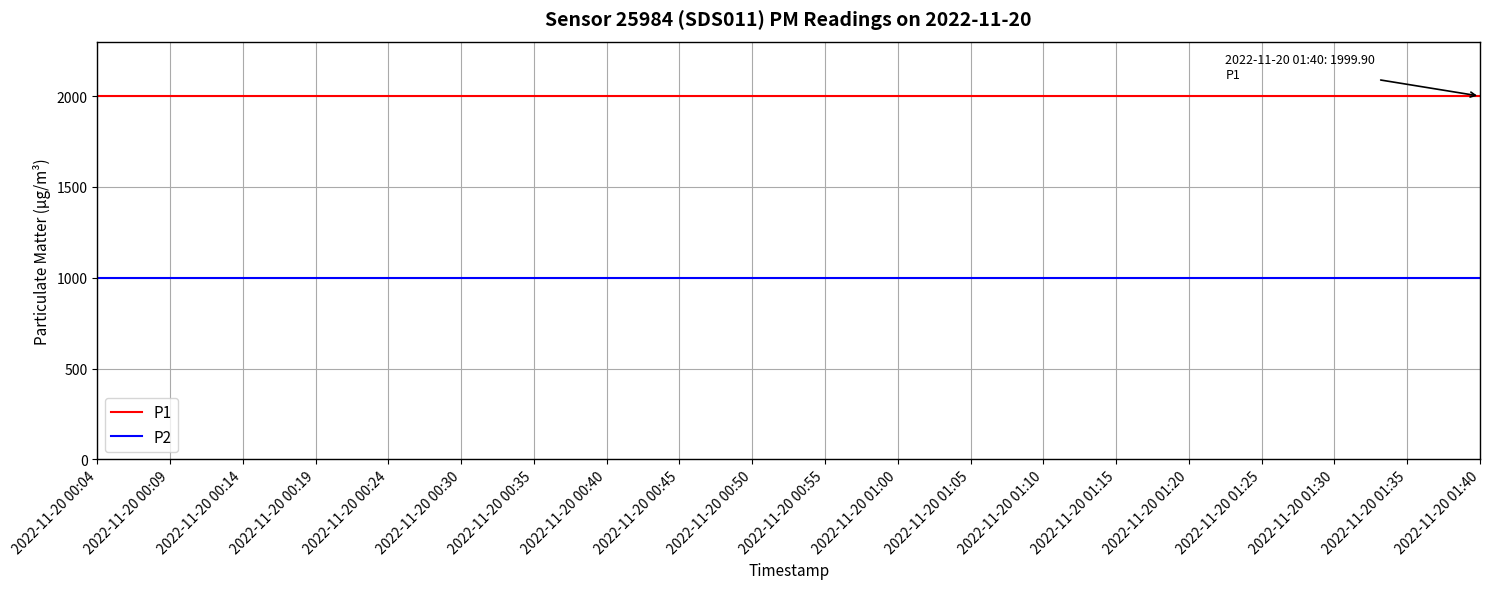

What is the spread (max minus min) of values at 2022-11-20 01:30?

1000.0